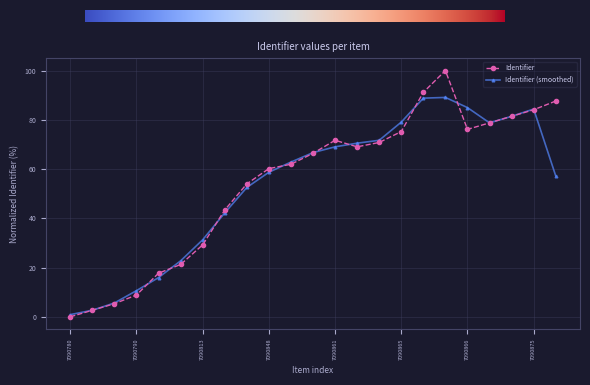

What is the value of the Identifier point at the 11th from the left?

61.9